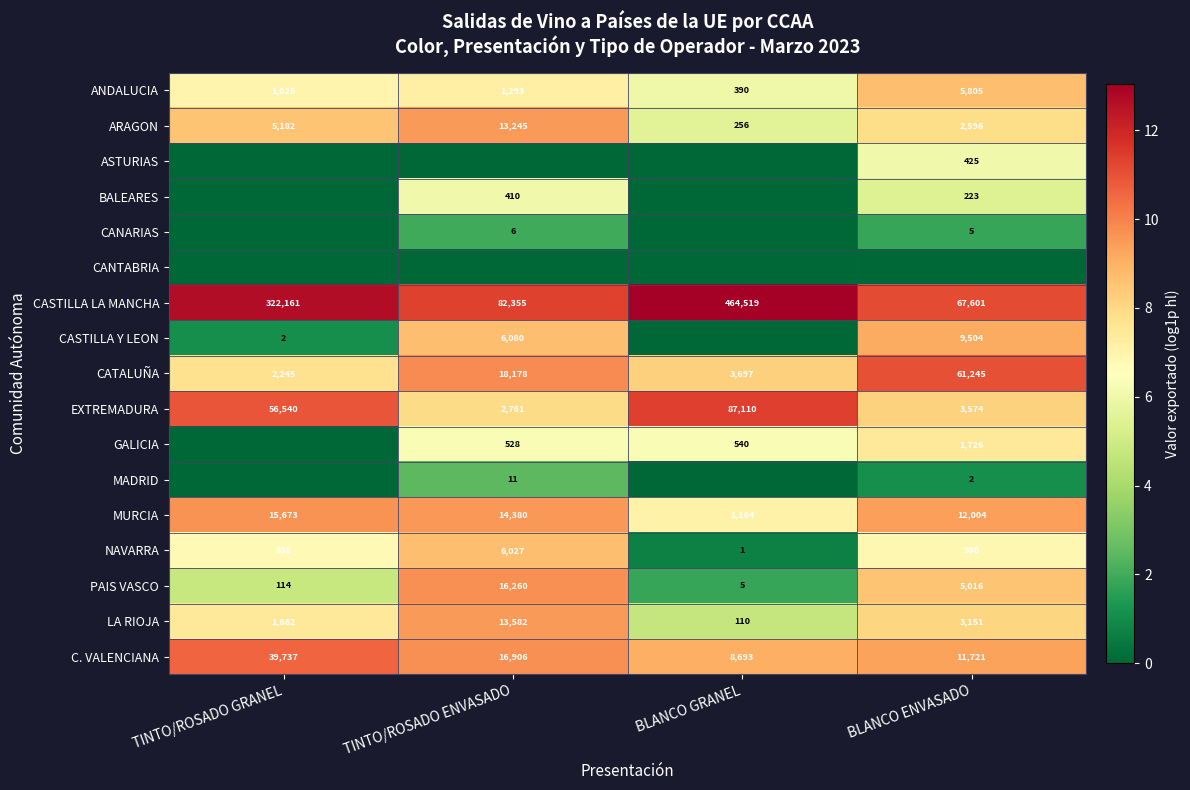

True or false: EXTREMADURA has a value of 39222 at BLANCO GRANEL.

False